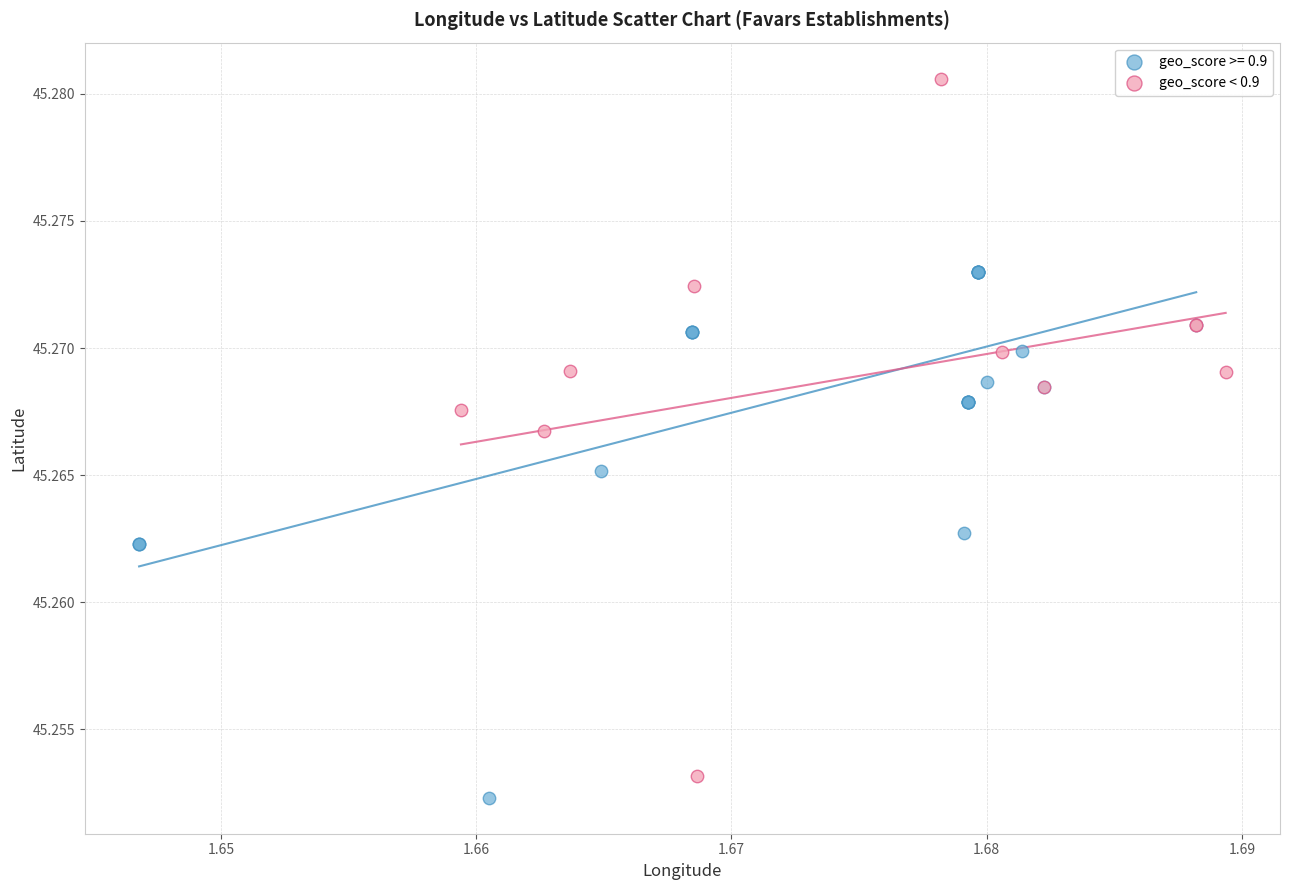

Which series has the widest spread of Y values?

geo_score < 0.9